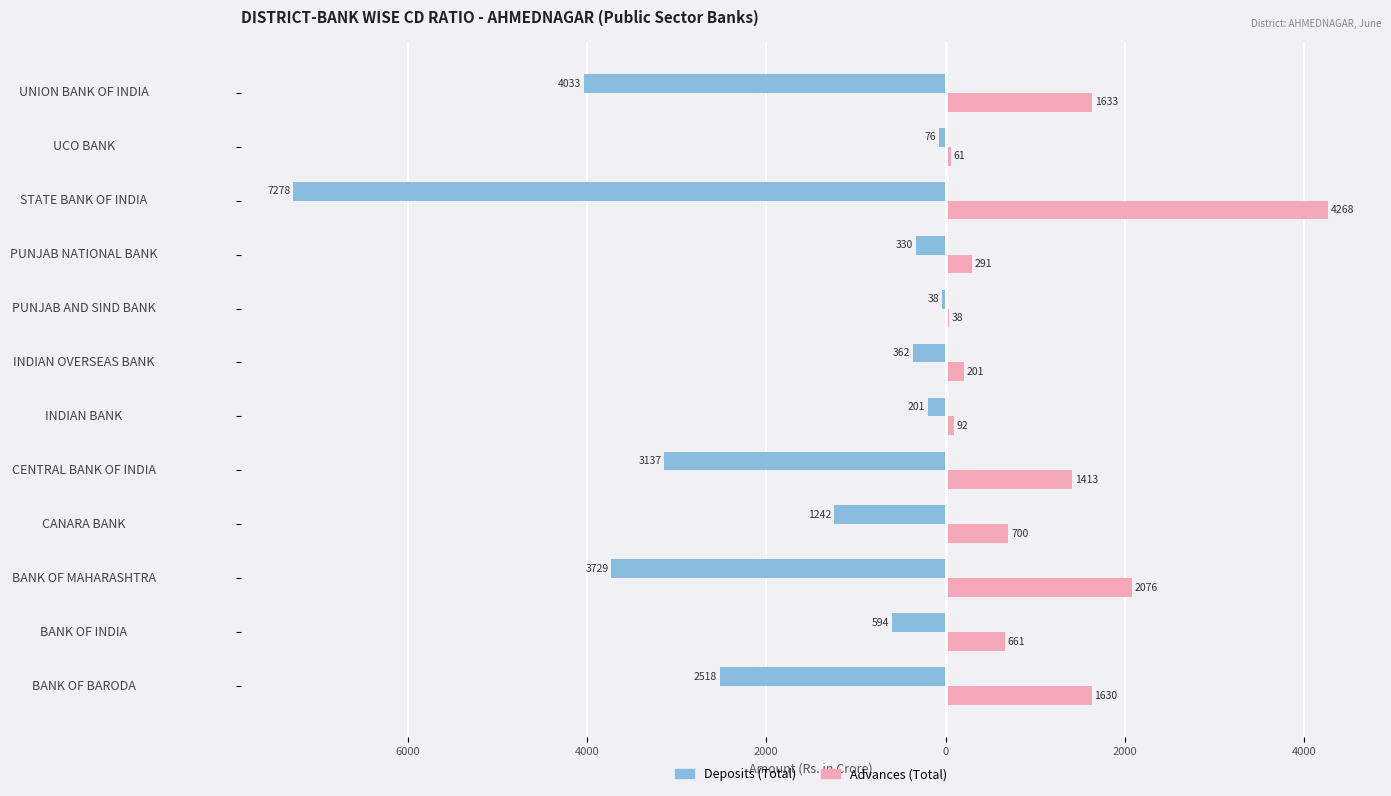

What are all the series names shown in the legend?

Deposits (Total), Advances (Total)